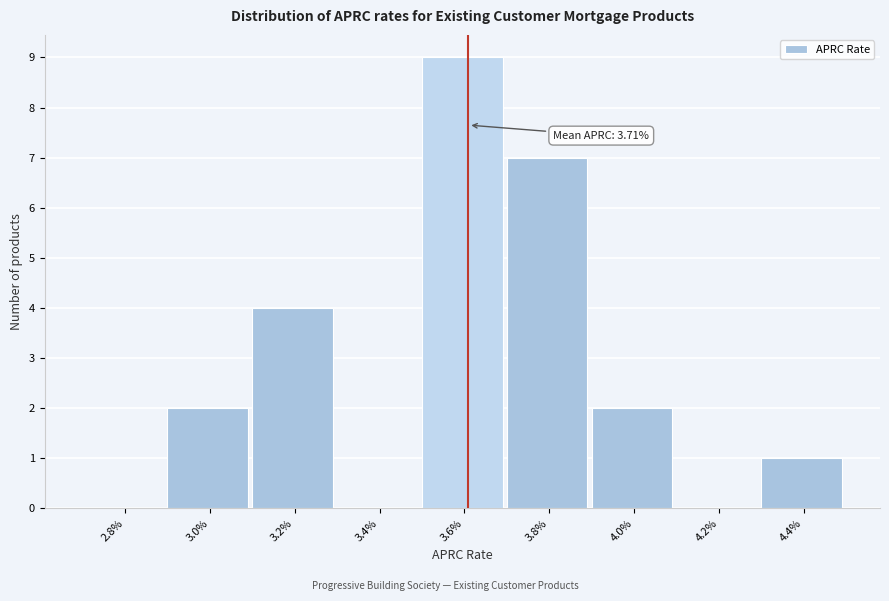

Reading right to left, extract all data points from this chart.

4.4%=1	4.2%=0	4.0%=2	3.8%=7	3.6%=9	3.4%=0	3.2%=4	3.0%=2	2.8%=0